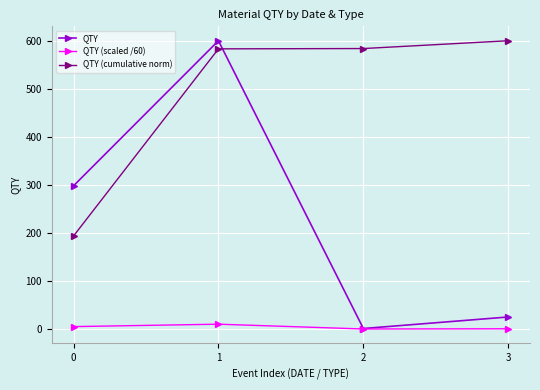

True or false: QTY (cumulative norm) and QTY (scaled /60) intersect in this chart.

False